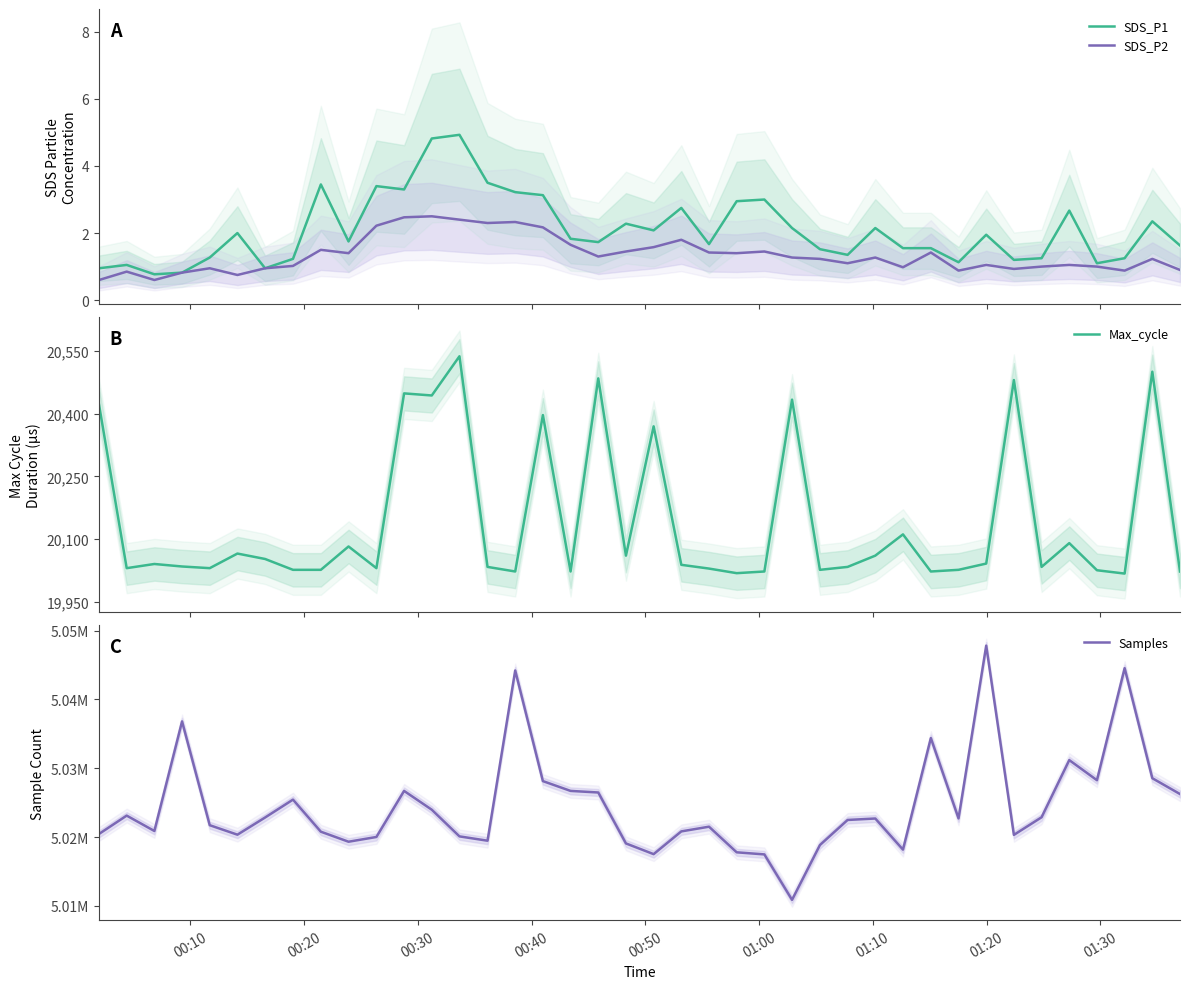

What is the highest value of the SDS_P2 series?

2.5